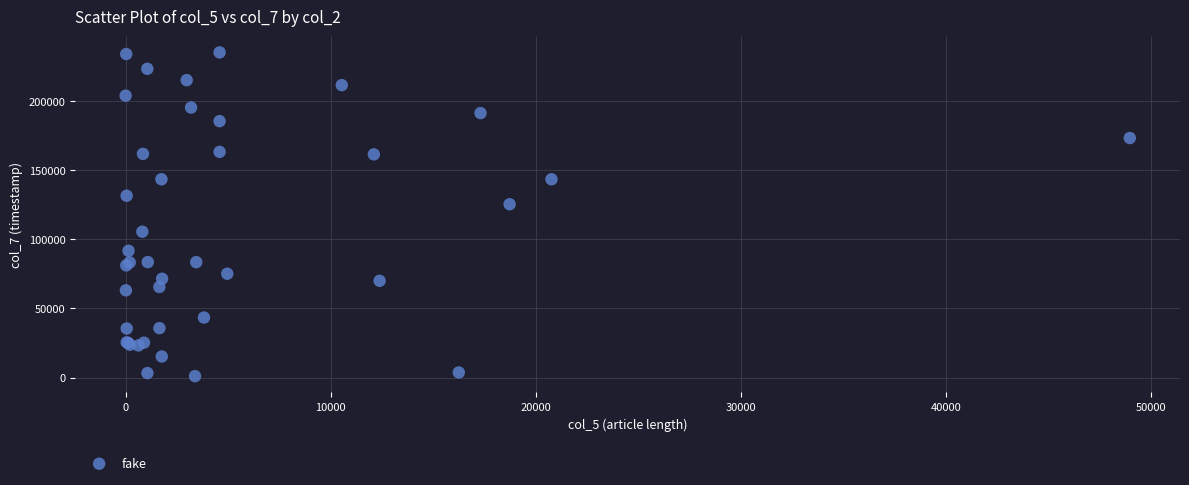

What Y value in the scatter plot is closest to 118101?

125356